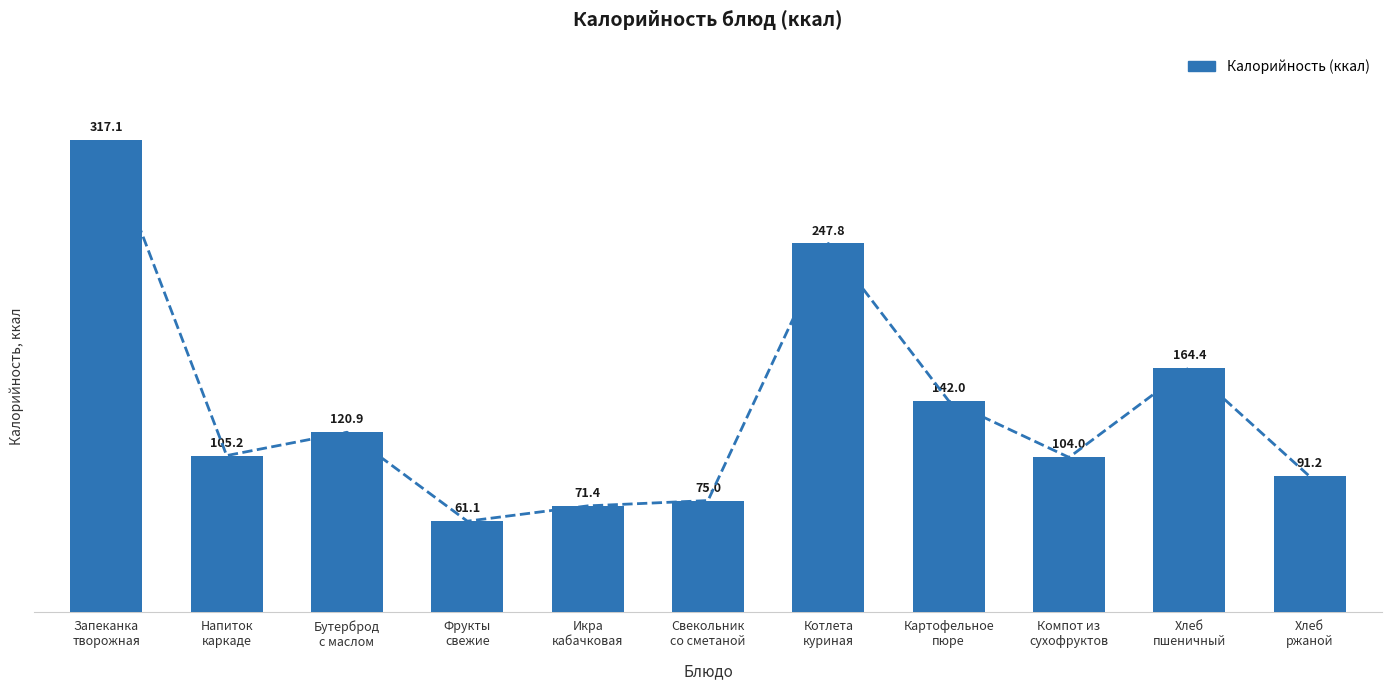

Which label corresponds to the largest value in the chart?

Запеканка
творожная